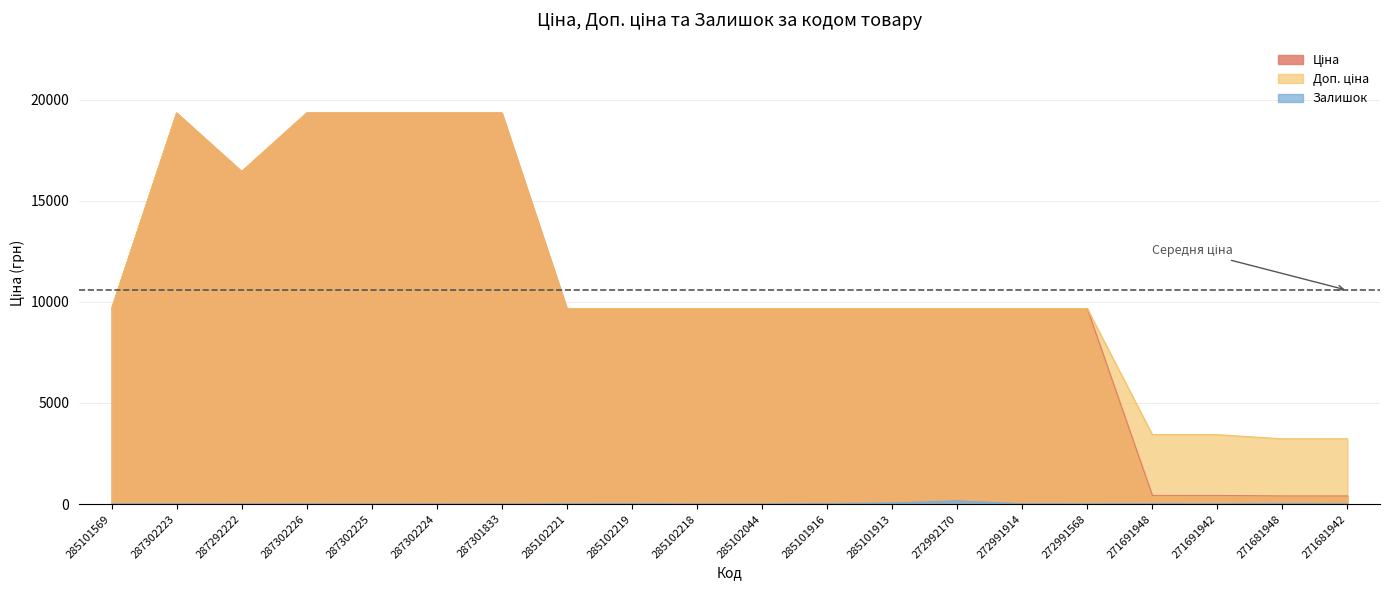

True or false: Ціна has more than 0 interior local peaks.

True